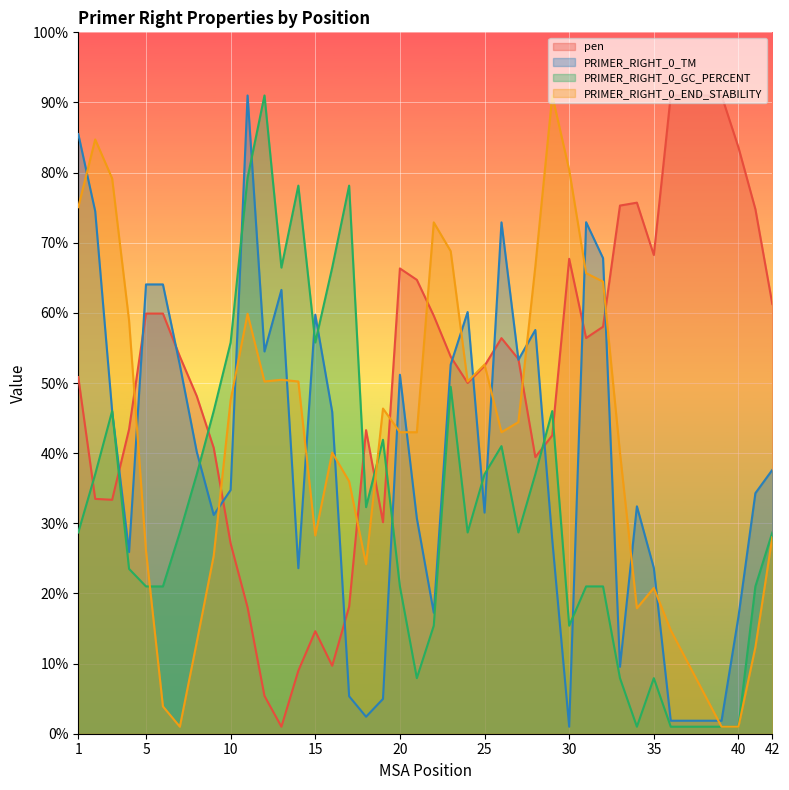

What is the highest value of the PRIMER_RIGHT_0_END_STABILITY series?

9.1